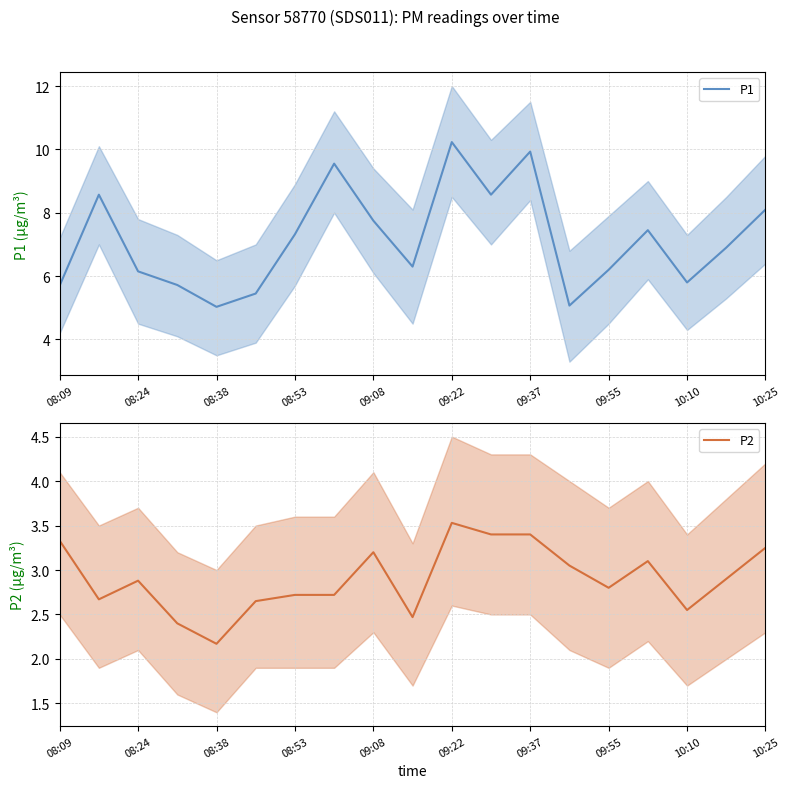

Is it true that P1 equals 7.8 at 09:08?

True